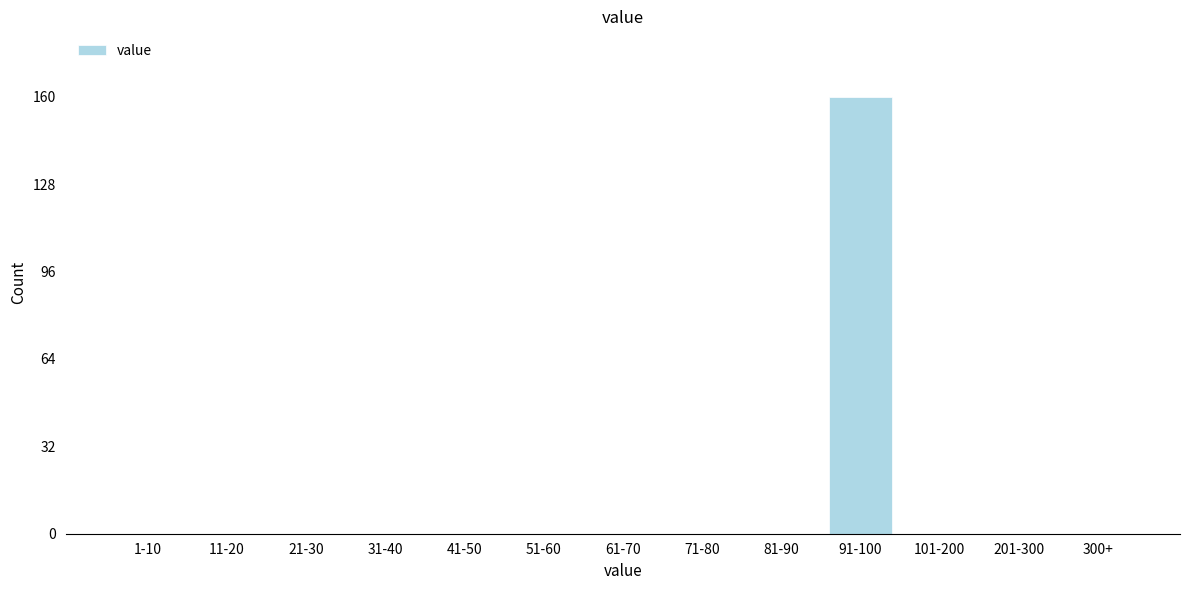

Reading right to left, extract all data points from this chart.

300+=0	201-300=0	101-200=0	91-100=160	81-90=0	71-80=0	61-70=0	51-60=0	41-50=0	31-40=0	21-30=0	11-20=0	1-10=0